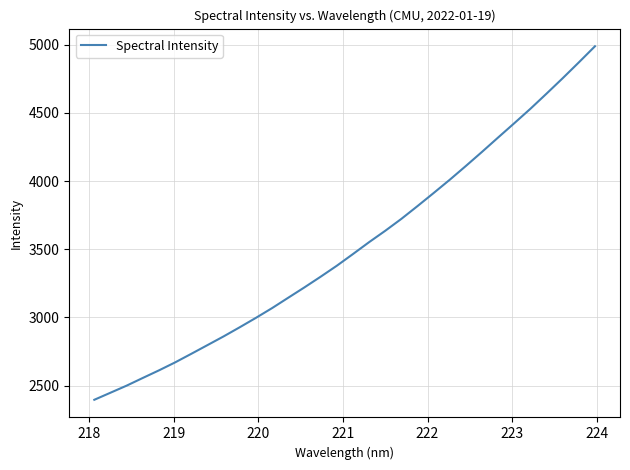

What is the difference between the maximum and minimum values?

2591.6